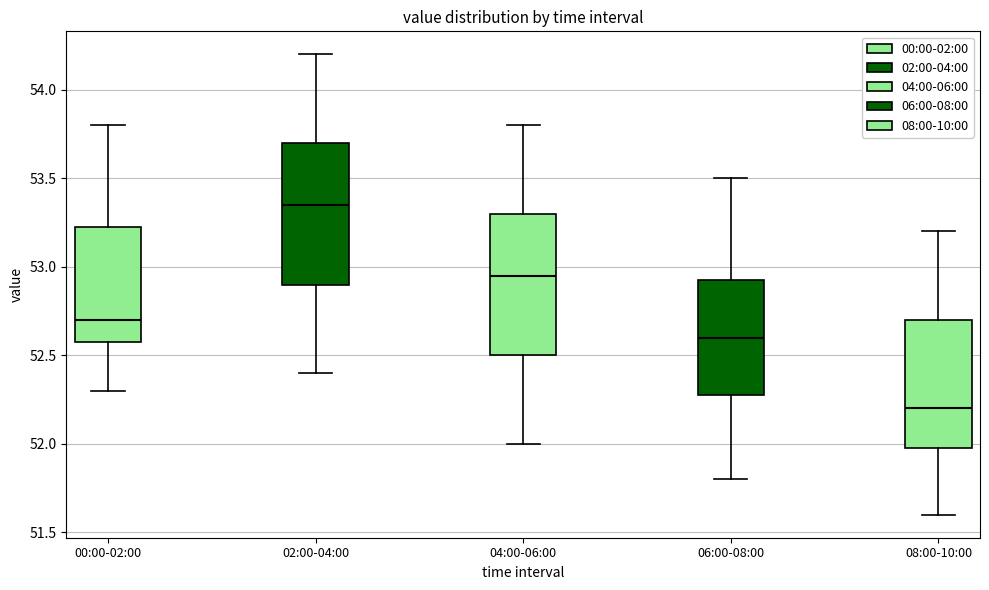

Which box's median line is the lowest?

08:00-10:00